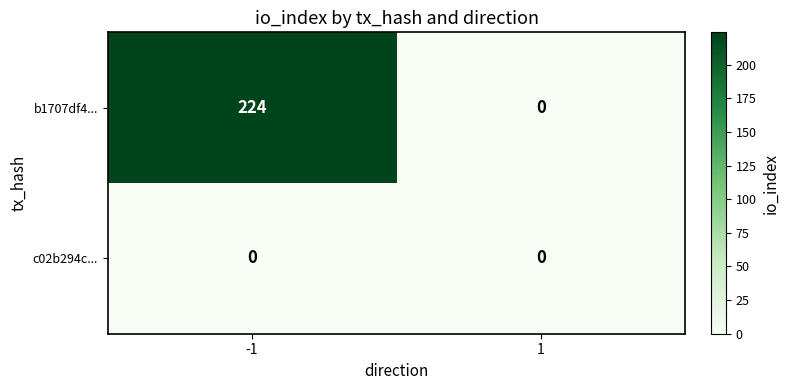

Rank the series by their average value, from lowest to highest.

c02b294c..., b1707df4...